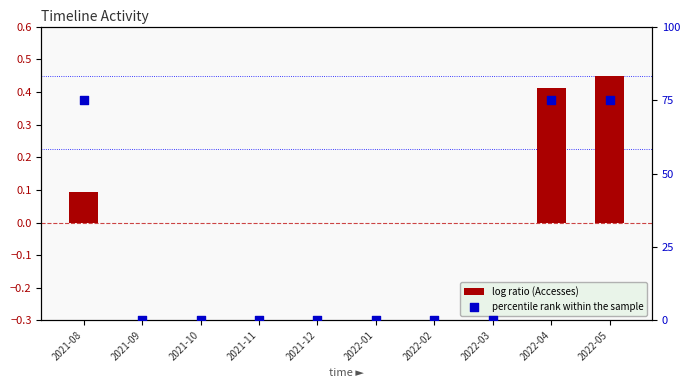

Is the value of percentile rank within the sample at 2022-02 greater than the value of log ratio (Accesses) at 2021-08?

No